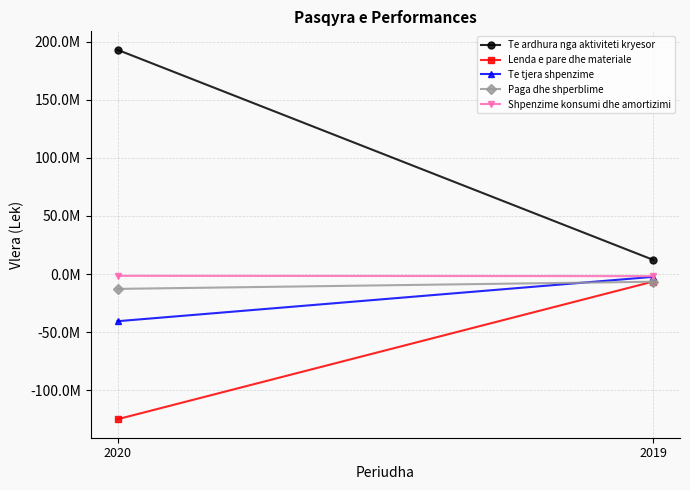

At 2020, list the series in order from largest to smallest.

Te ardhura nga aktiviteti kryesor, Shpenzime konsumi dhe amortizimi, Paga dhe shperblime, Te tjera shpenzime, Lenda e pare dhe materiale